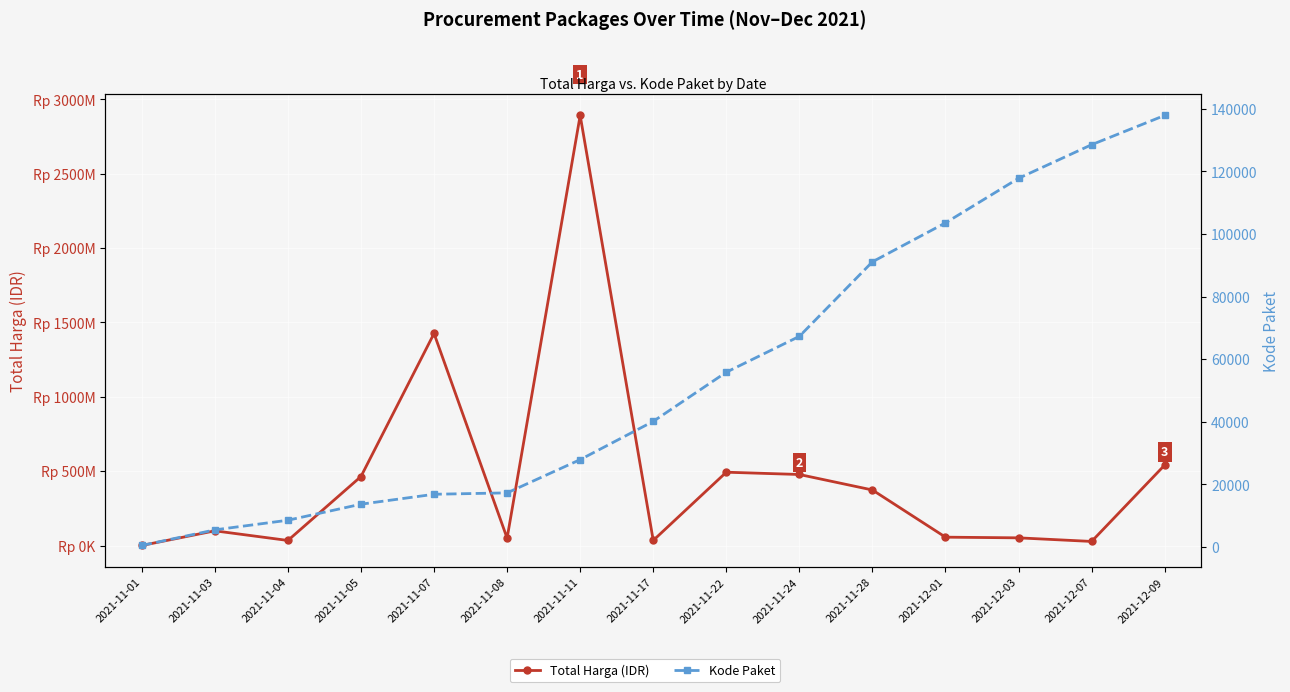

What is the label of the 11th point from the right?

2021-11-07